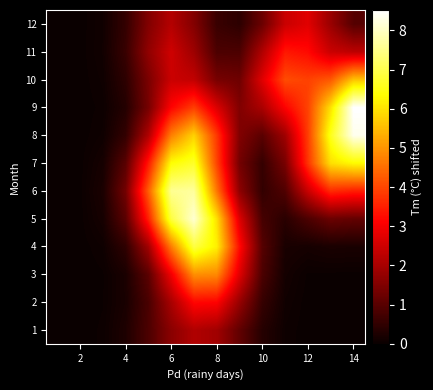

At how many categories does at least one series exceed 3?

9